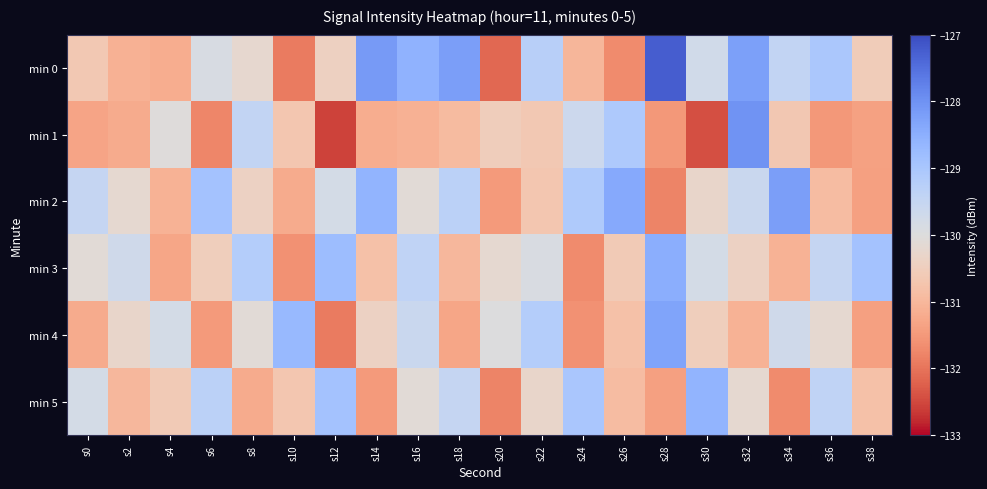

Which label corresponds to the smallest value in the chart?

s12